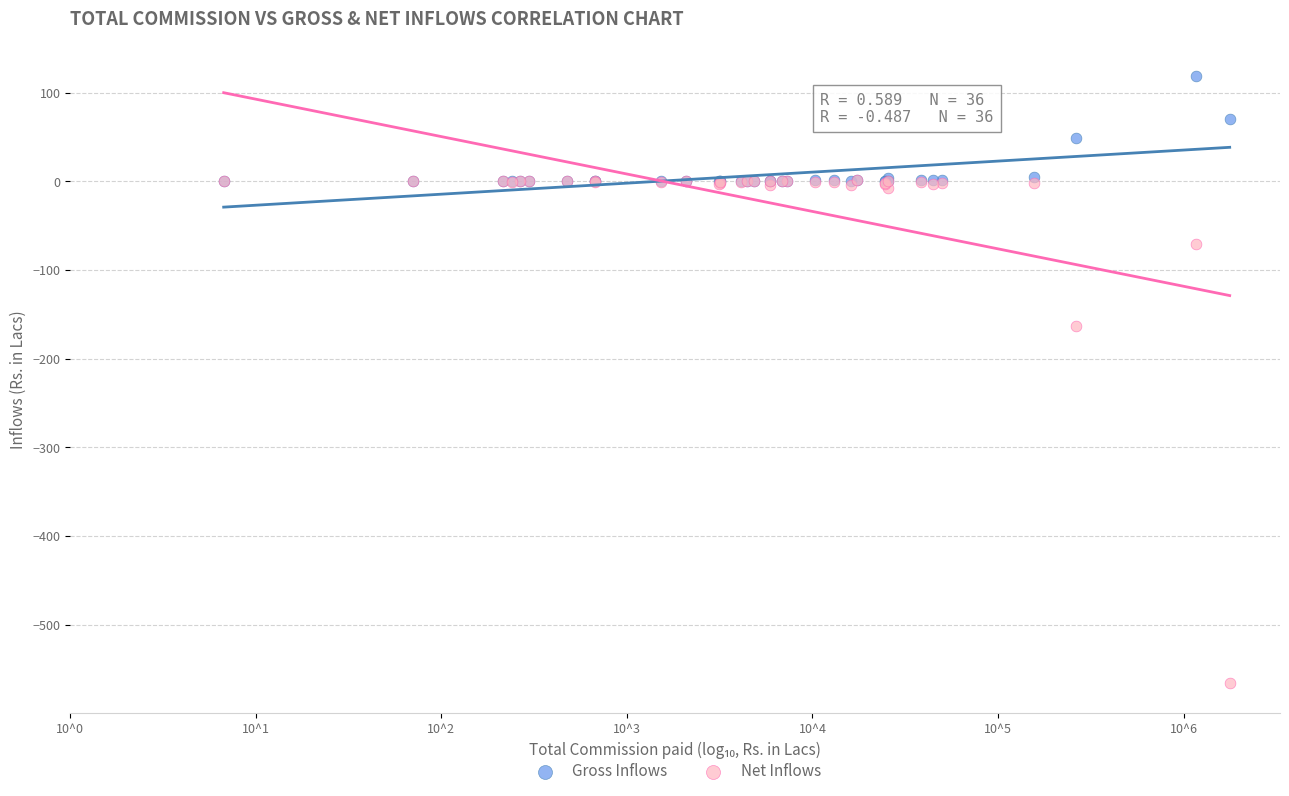

In the Net Inflows series, what Y value is closest to -282?

-163.3